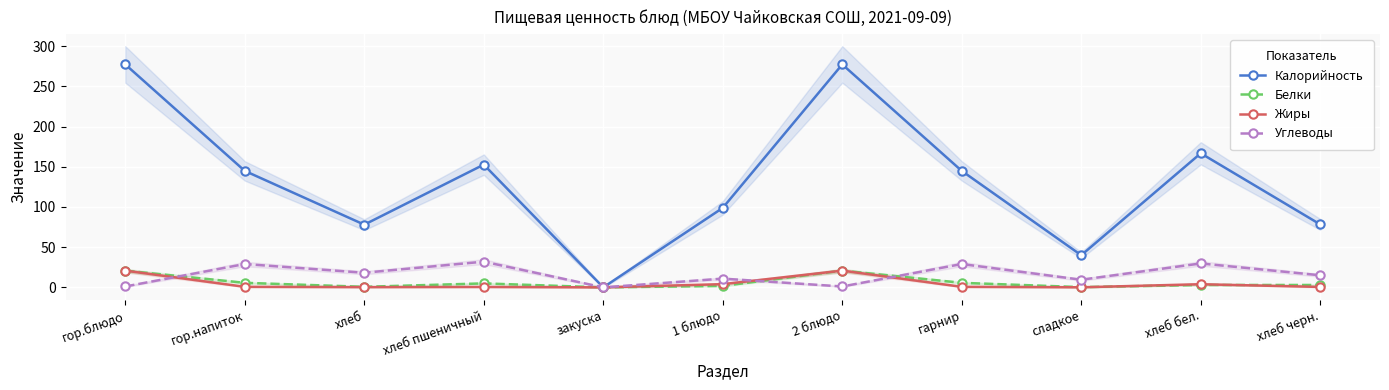

What is the difference between the second highest and second lowest values in the Белки series?

20.5